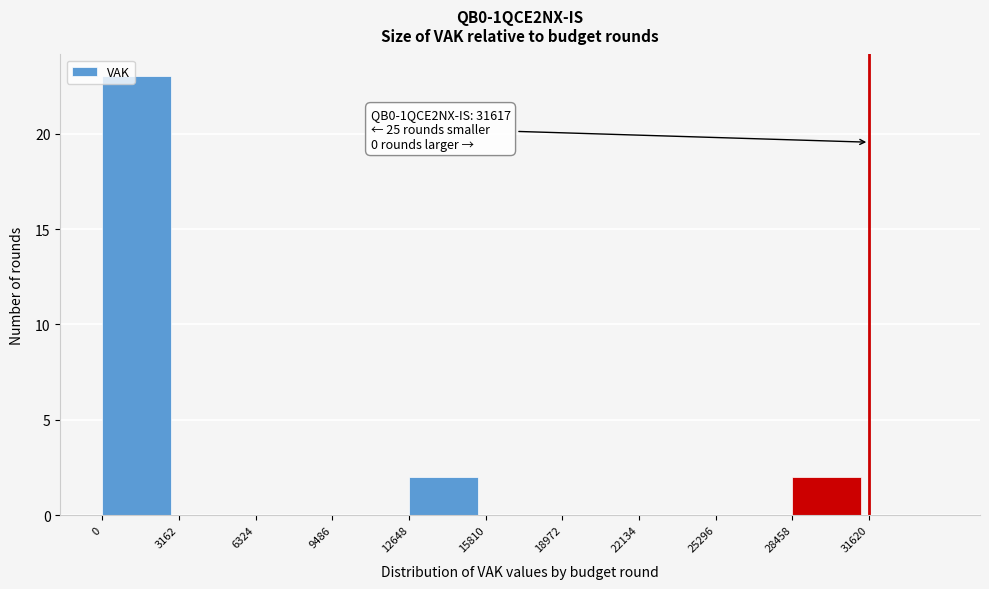

Which range on the x-axis has the tallest bar?

0 to 3000